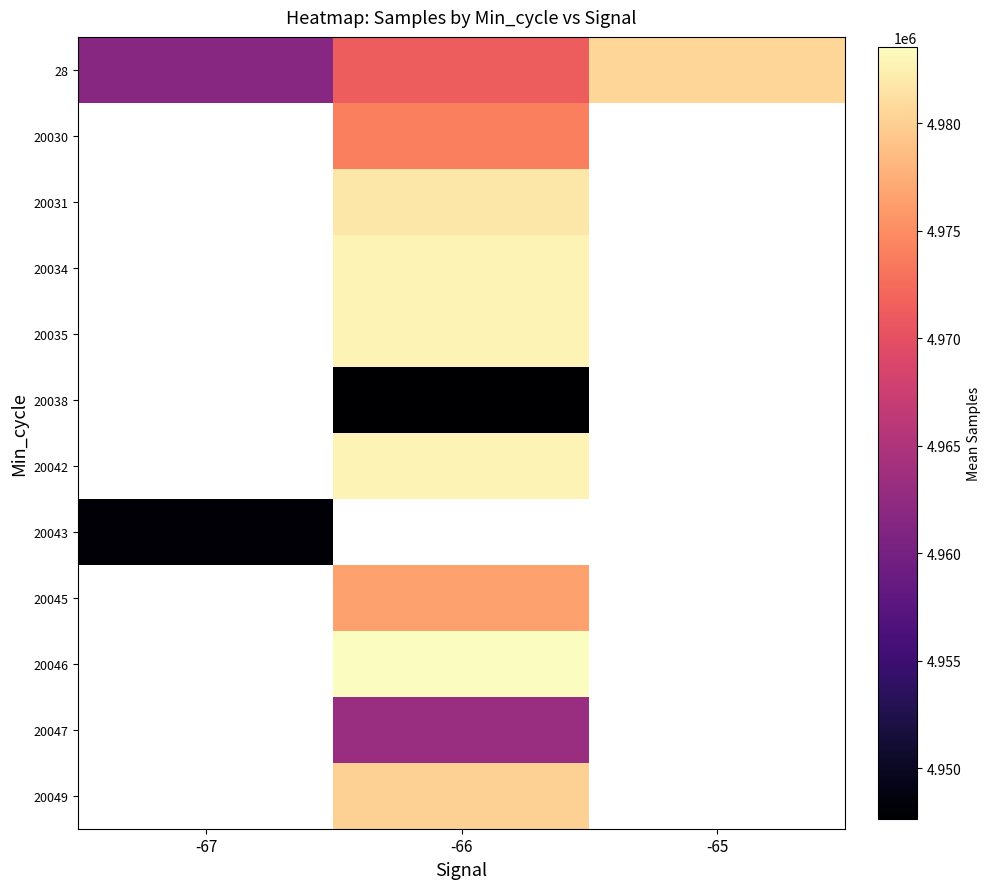

True or false: 20045 has a value of 4976466.0 at -66.

True